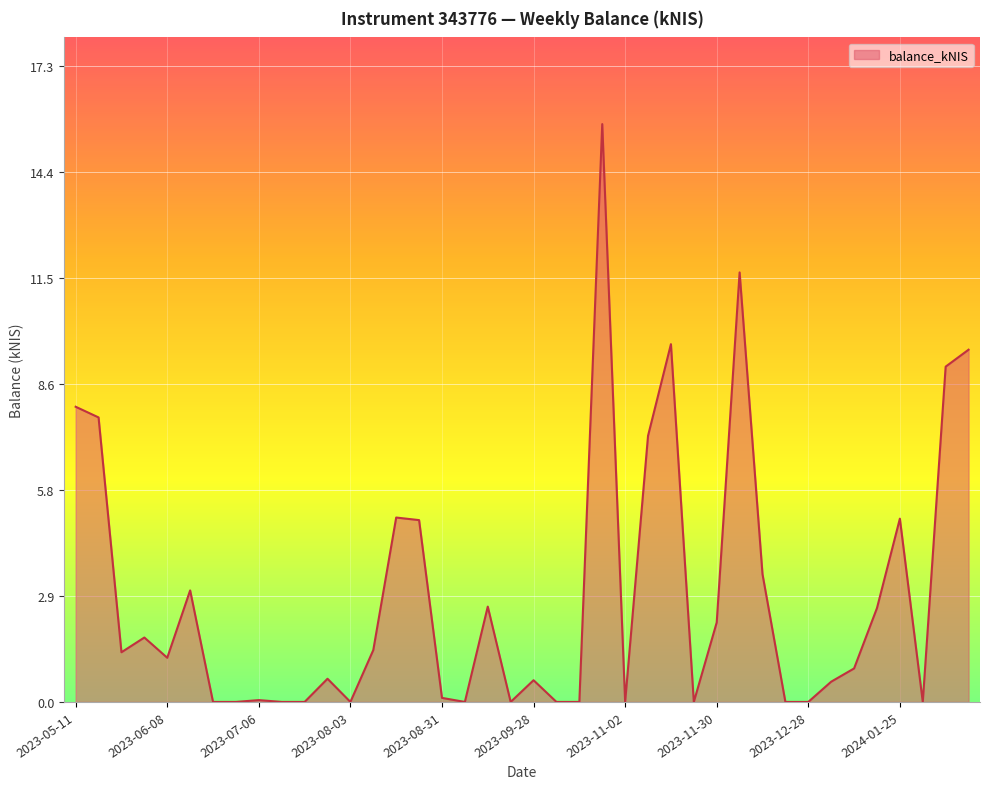

What is the greatest value displayed?

15.7